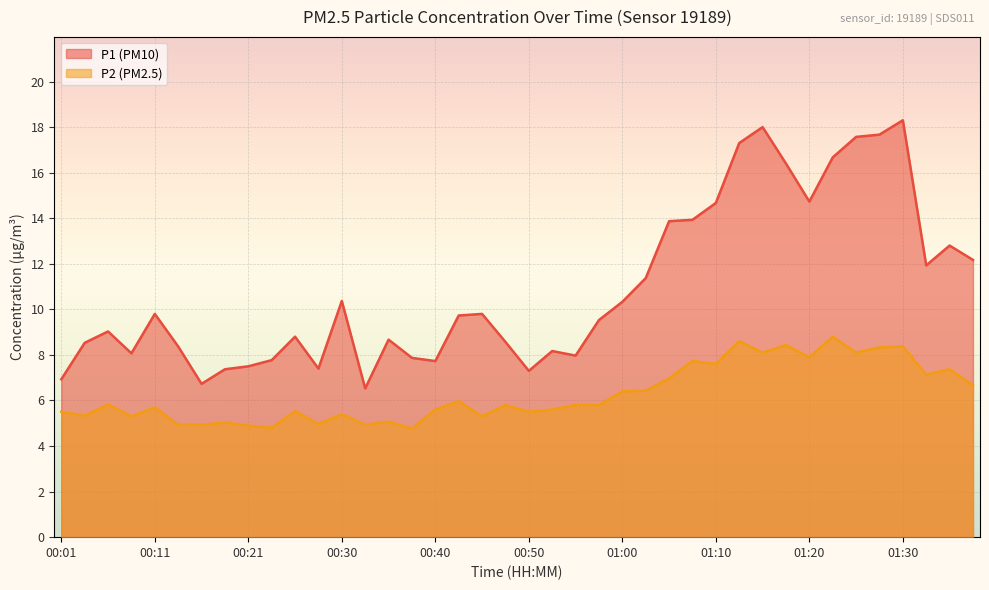

How many lines are shown in the chart?

2